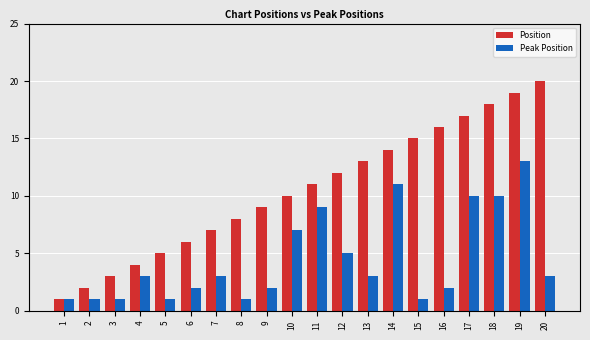

What is the smallest value displayed?

1